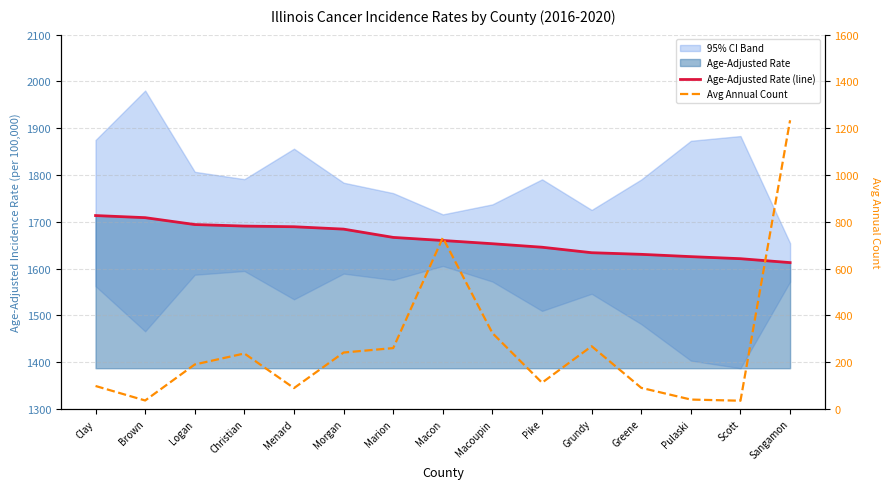

Rank the series at Morgan from highest to lowest value.

Age-Adjusted Rate (line), Avg Annual Count